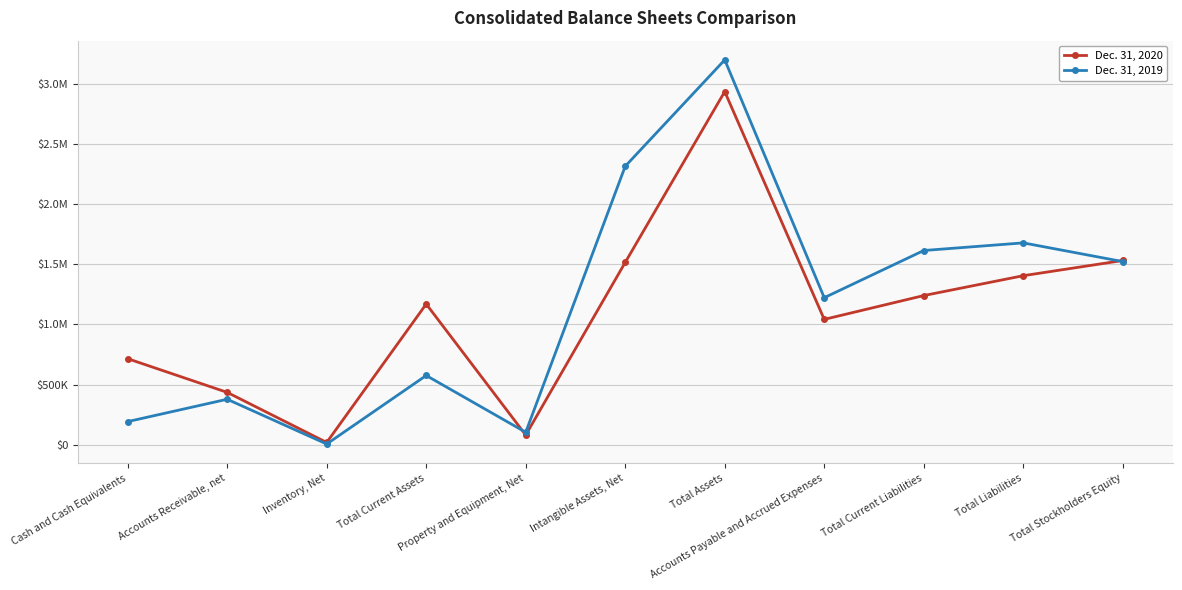

What is the difference between the second highest and minimum values in the Dec. 31, 2019 series?

2312843